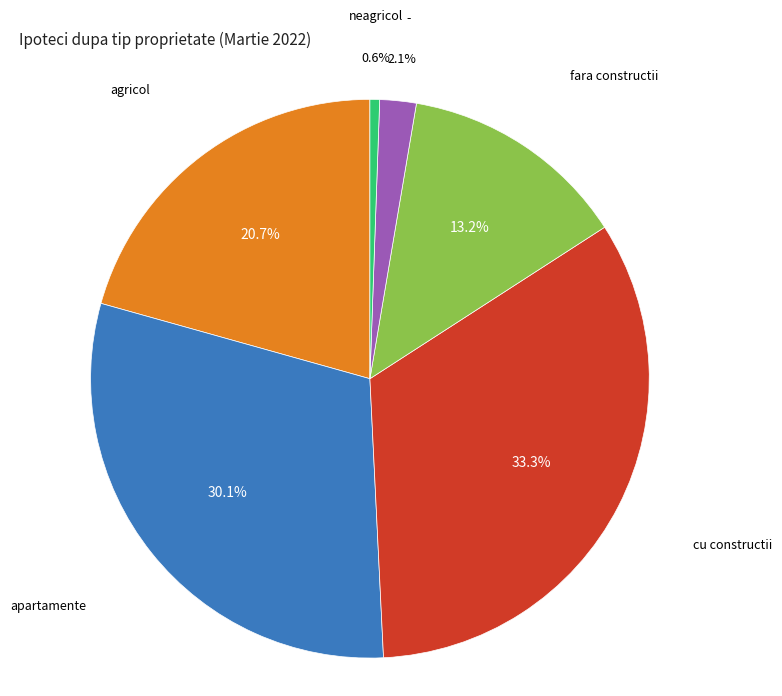

How many segments does this pie chart have?

6